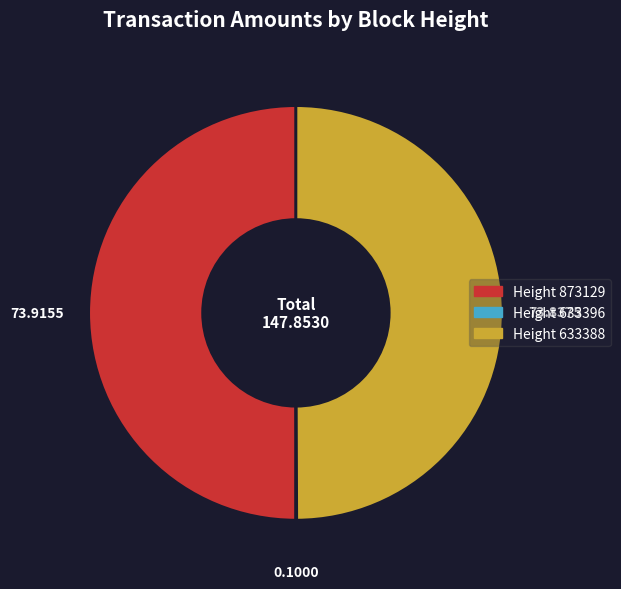

How many slices are in this pie chart?

3